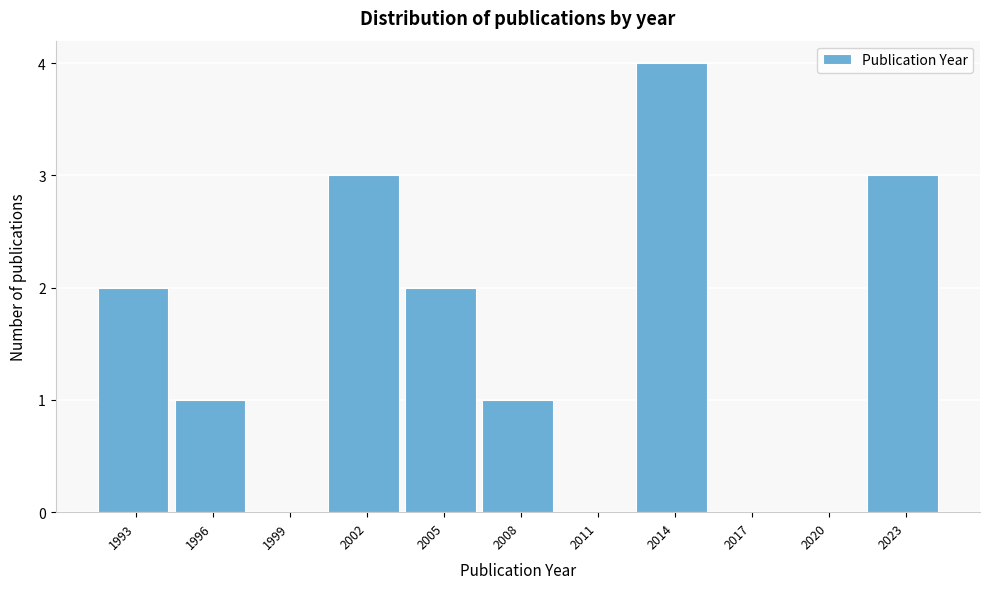

Reading right to left, what are all the values shown in this chart?

2023=3	2020=0	2017=0	2014=4	2011=0	2008=1	2005=2	2002=3	1999=0	1996=1	1993=2